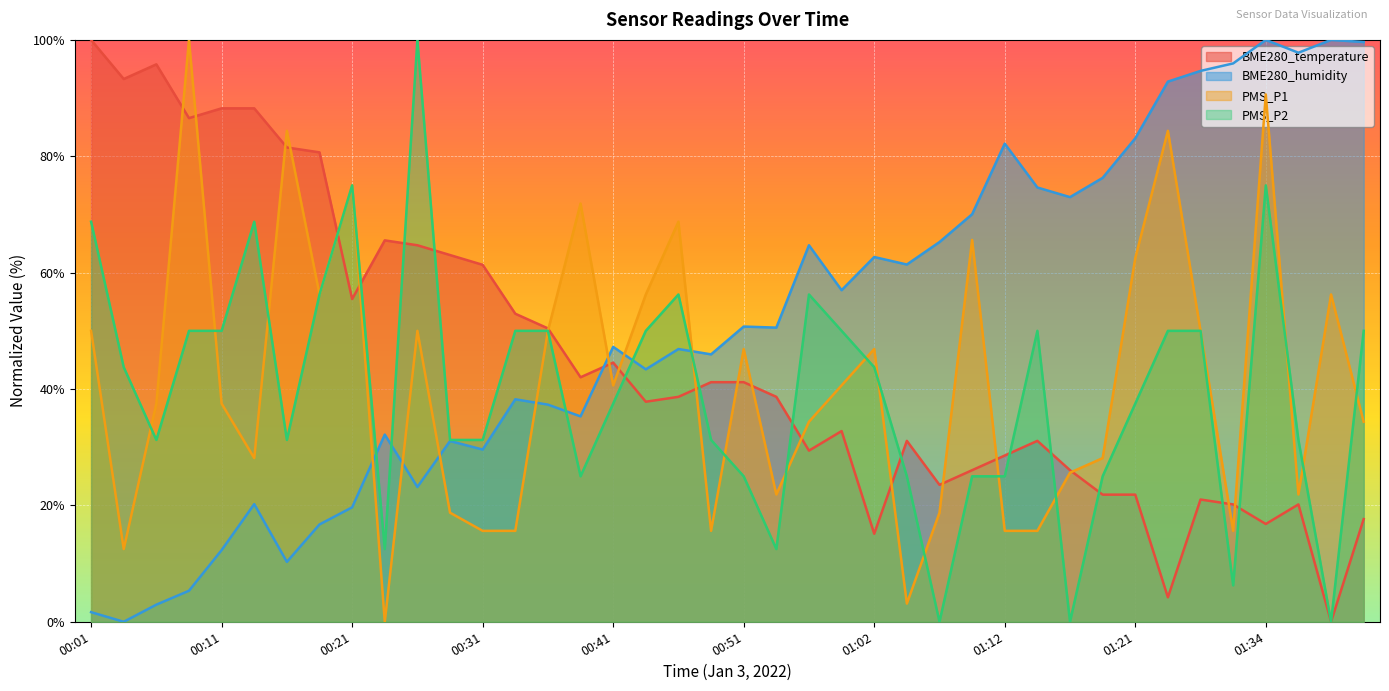

In PMS_P1, how many points are lower than both neighbors (excluding endpoints)?

10